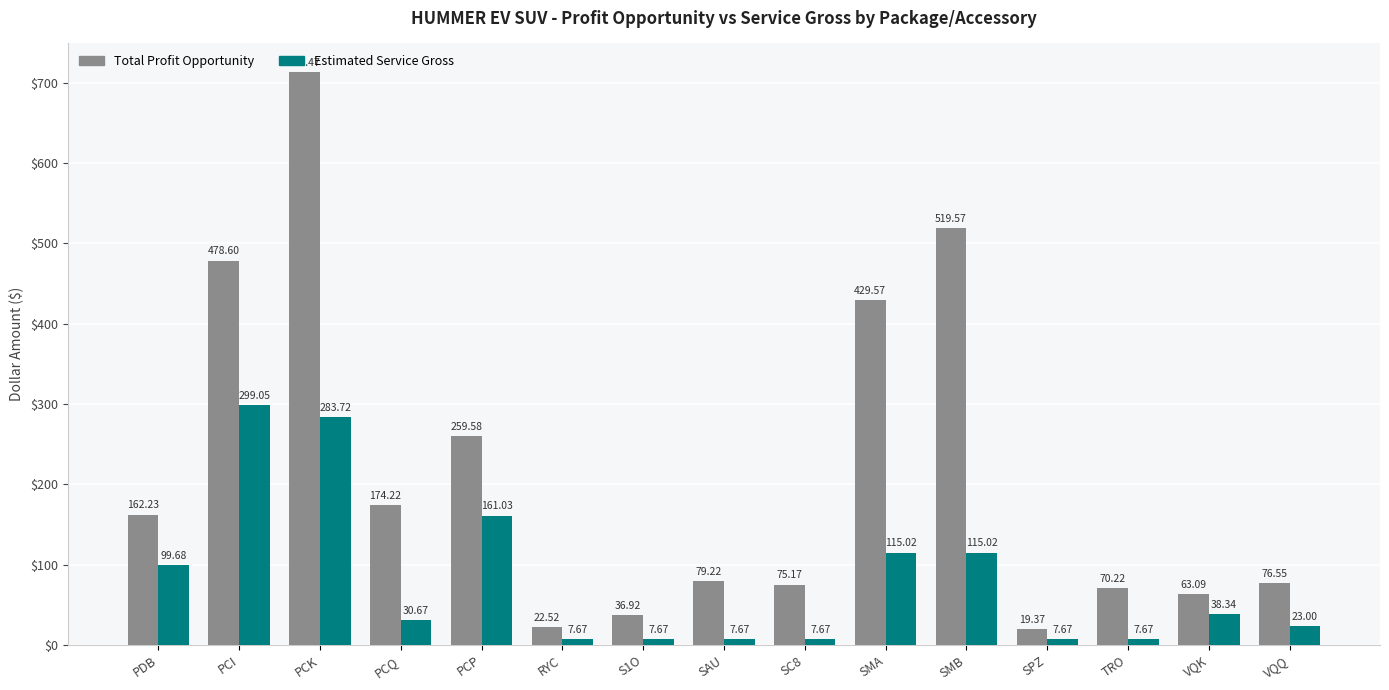

What position from the right is RYC?

10